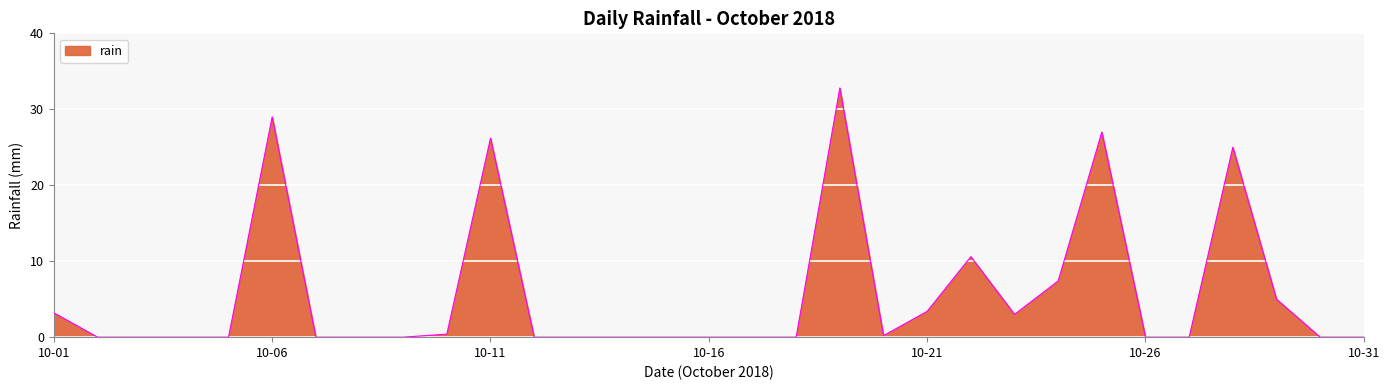

What is the maximum value shown in the chart?

32.8